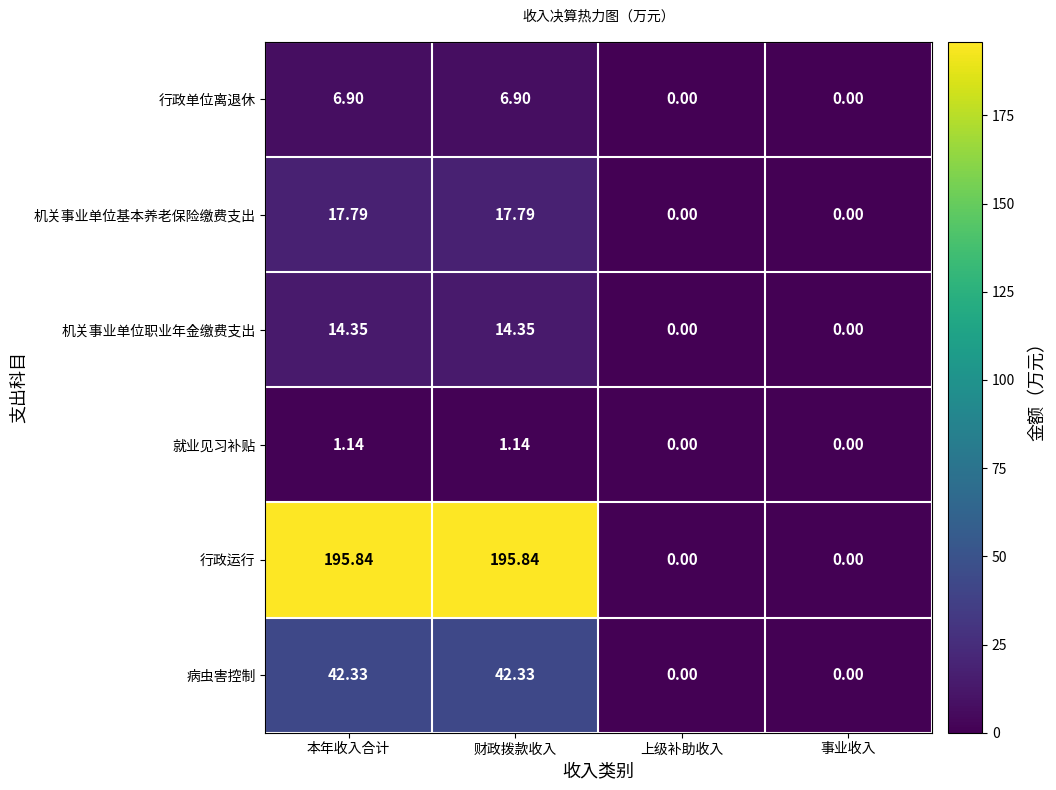

How many values in 机关事业单位基本养老保险缴费支出 are above zero?

2